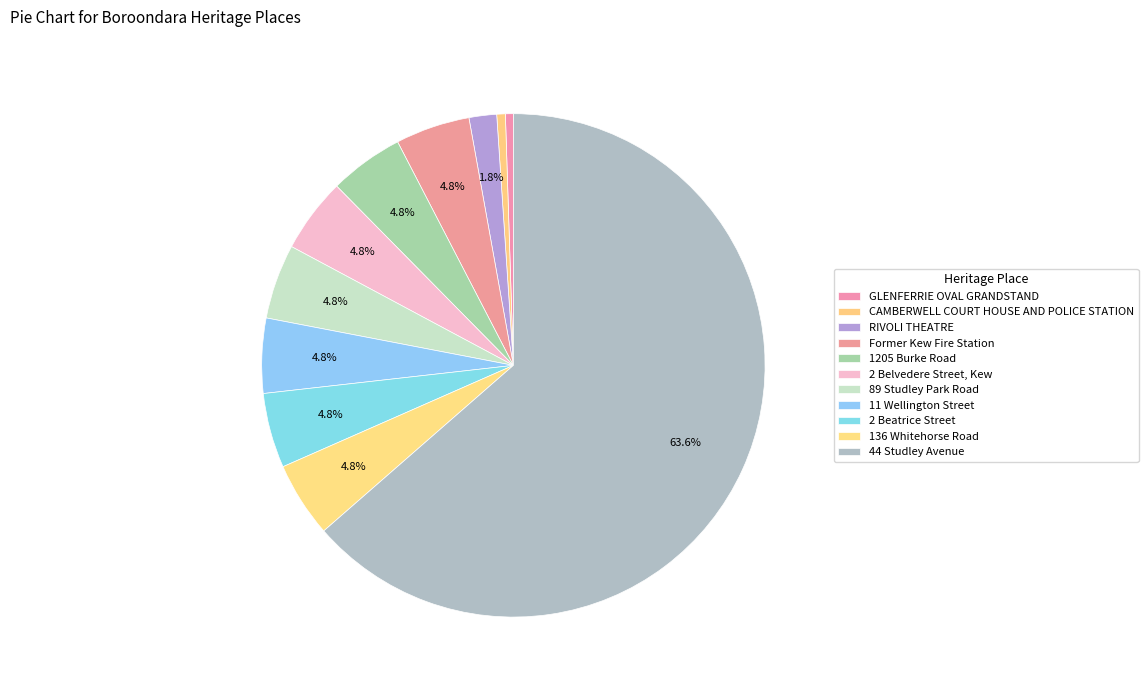

Between RIVOLI THEATRE and 11 Wellington Street, which is larger?

11 Wellington Street